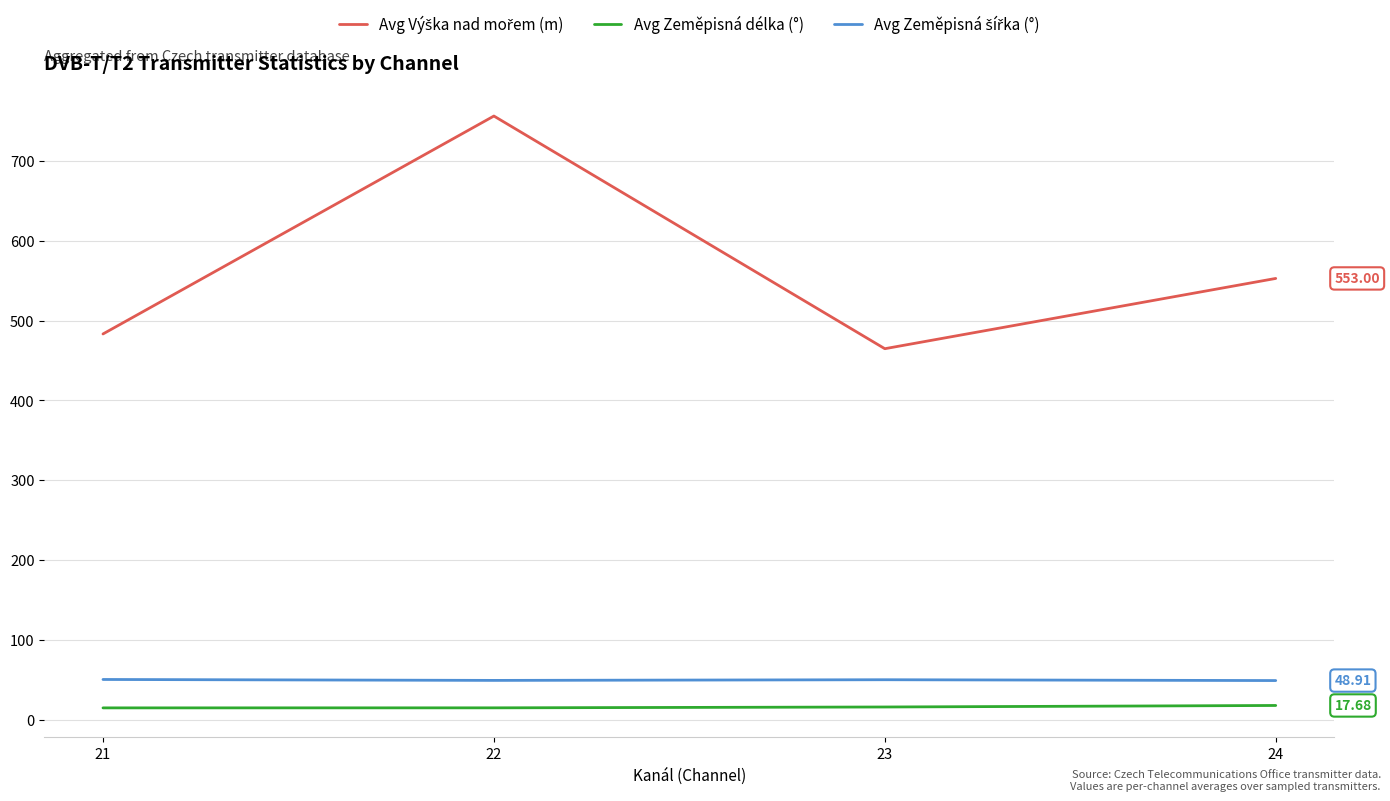

At which category is the sum across all series the highest?

22